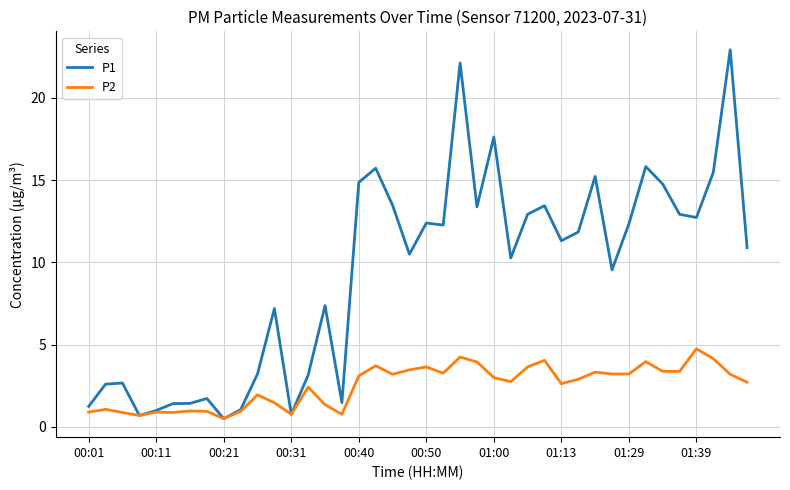

List the series in order of their peak value, highest first.

P1, P2